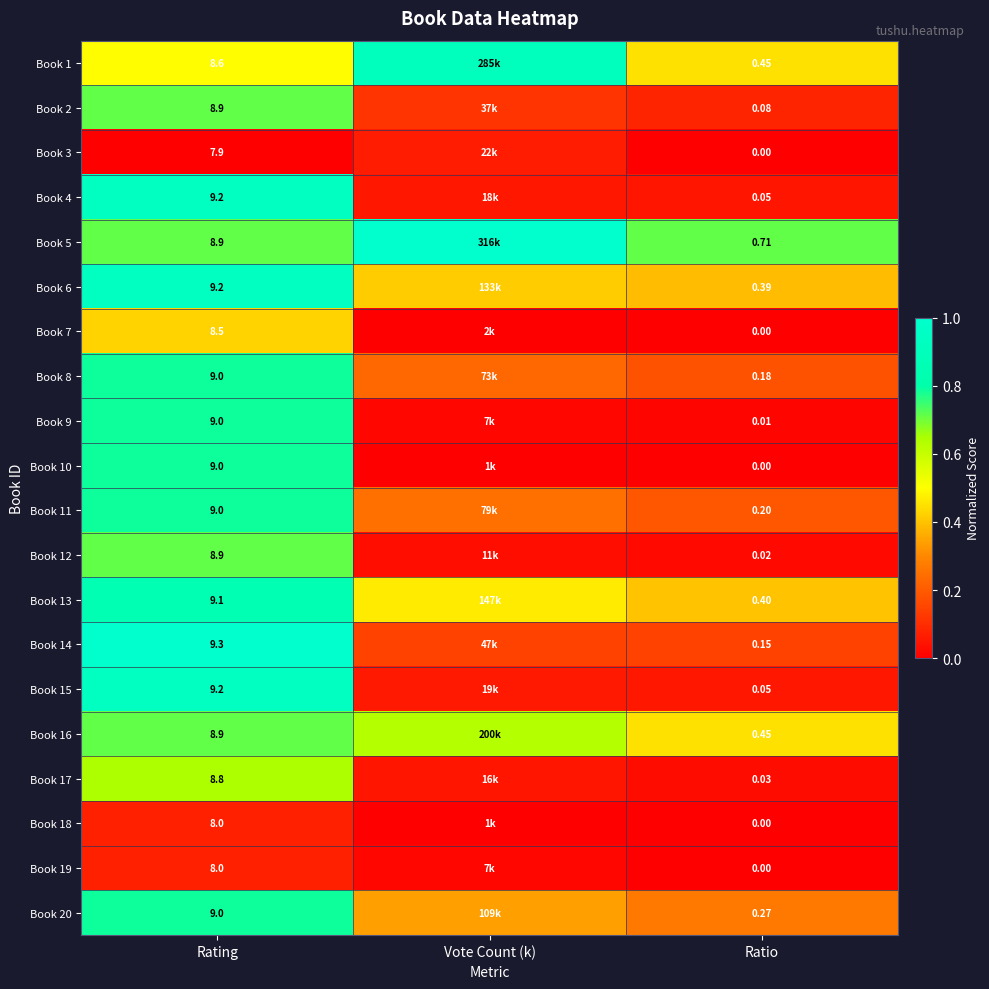

Is the value of Book 18 at Vote Count (k) greater than the value of Book 10 at Ratio?

Yes